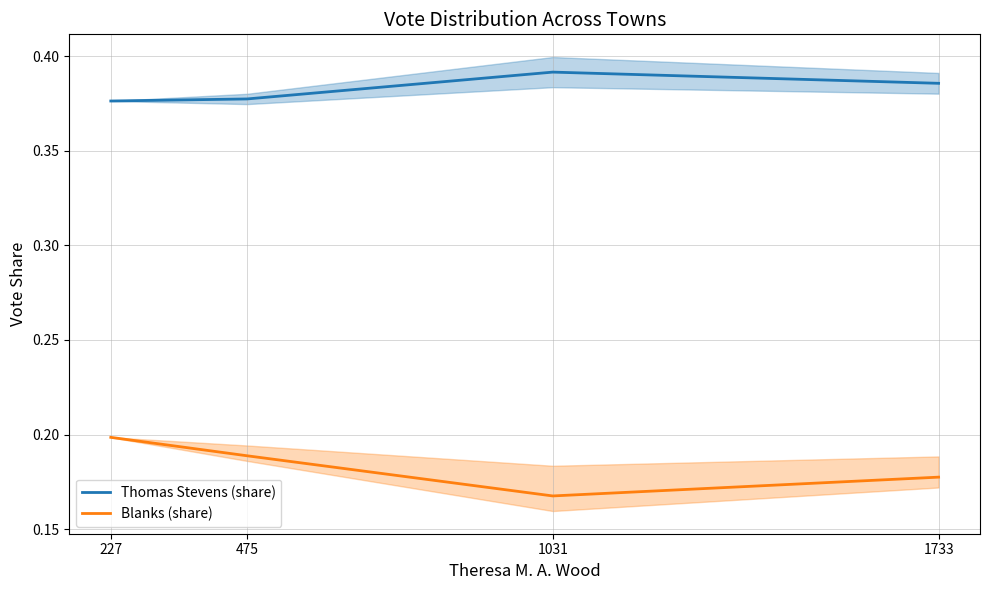

Rank the series at 1031 from highest to lowest value.

Thomas Stevens (share), Blanks (share)